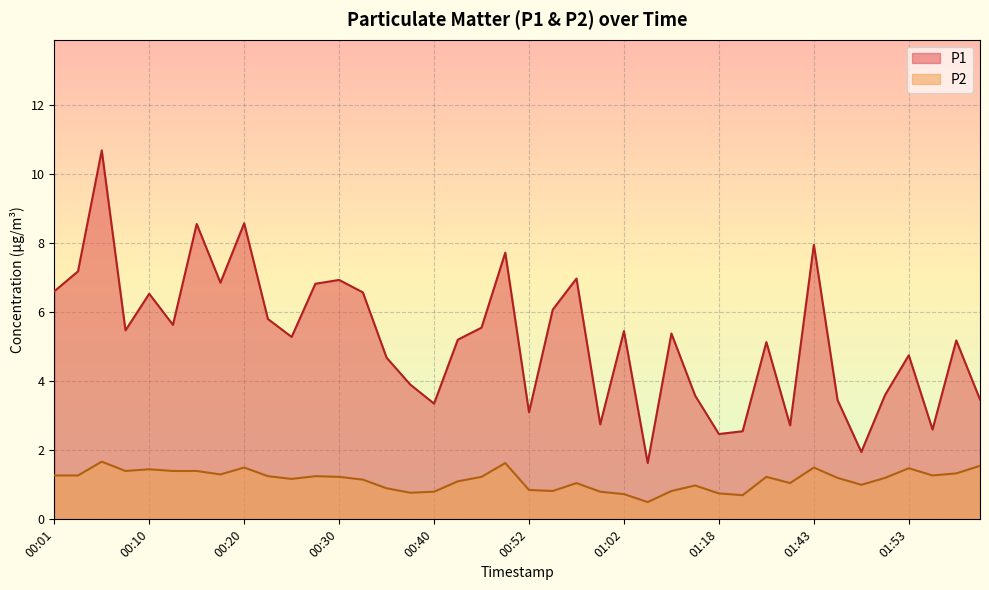

Reading left to right, transcribe all the data shown in this chart.

P1: 00:01=6.6	00:03=7.2	00:06=10.7	00:08=5.5	00:10=6.5	00:13=5.6	00:15=8.6	00:18=6.8	00:20=8.6	00:23=5.8	00:25=5.3	00:28=6.8	00:30=6.9	00:32=6.6	00:35=4.7	00:37=3.9	00:40=3.4	00:42=5.2	00:47=5.5	00:50=7.7	00:52=3.1	00:55=6.1	00:57=7.0	01:00=2.8	01:02=5.5	01:05=1.6	01:10=5.4	01:16=3.6	01:18=2.5	01:27=2.5	01:38=5.1	01:40=2.7	01:43=8.0	01:45=3.5	01:48=1.9	01:50=3.6	01:53=4.8	01:55=2.6	02:00=5.2	02:03=3.5
P2: 00:01=1.3	00:03=1.3	00:06=1.7	00:08=1.4	00:10=1.4	00:13=1.4	00:15=1.4	00:18=1.3	00:20=1.5	00:23=1.2	00:25=1.2	00:28=1.2	00:30=1.2	00:32=1.1	00:35=0.9	00:37=0.8	00:40=0.8	00:42=1.1	00:47=1.2	00:50=1.6	00:52=0.8	00:55=0.8	00:57=1.1	01:00=0.8	01:02=0.7	01:05=0.5	01:10=0.8	01:16=1.0	01:18=0.8	01:27=0.7	01:38=1.2	01:40=1.1	01:43=1.5	01:45=1.2	01:48=1.0	01:50=1.2	01:53=1.5	01:55=1.3	02:00=1.3	02:03=1.6